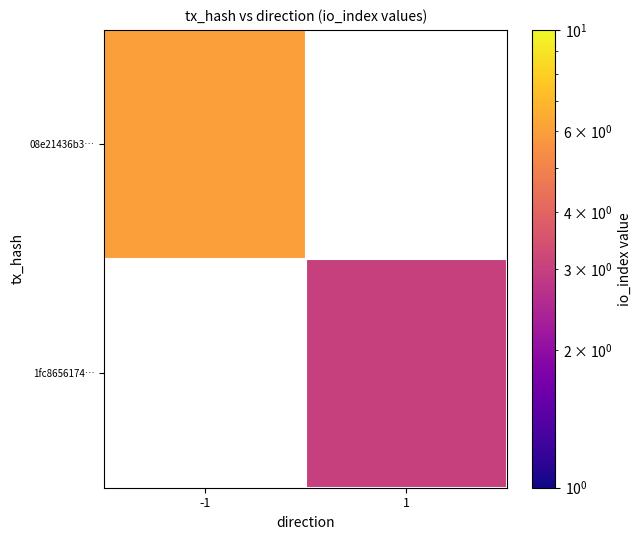

How many distinct data groups are displayed?

2